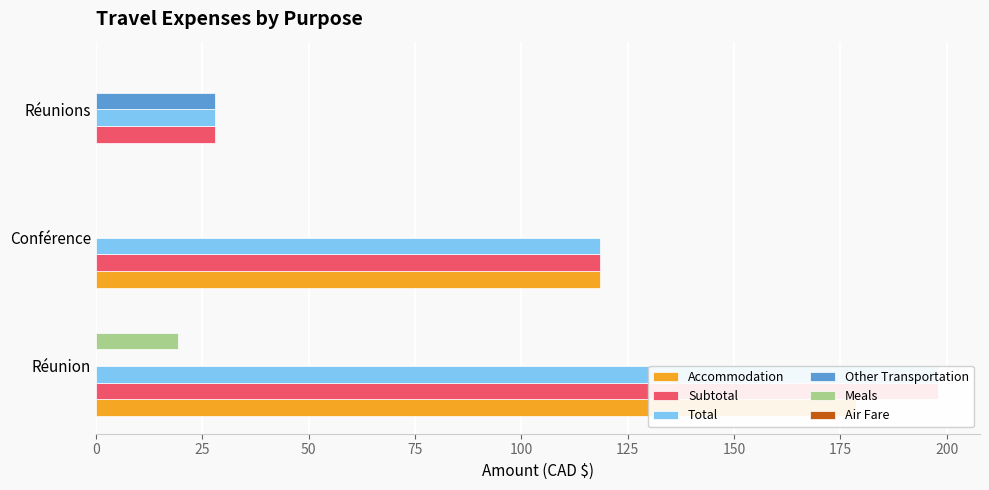

What is the difference between the maximum and second lowest values in the Total series?

79.4